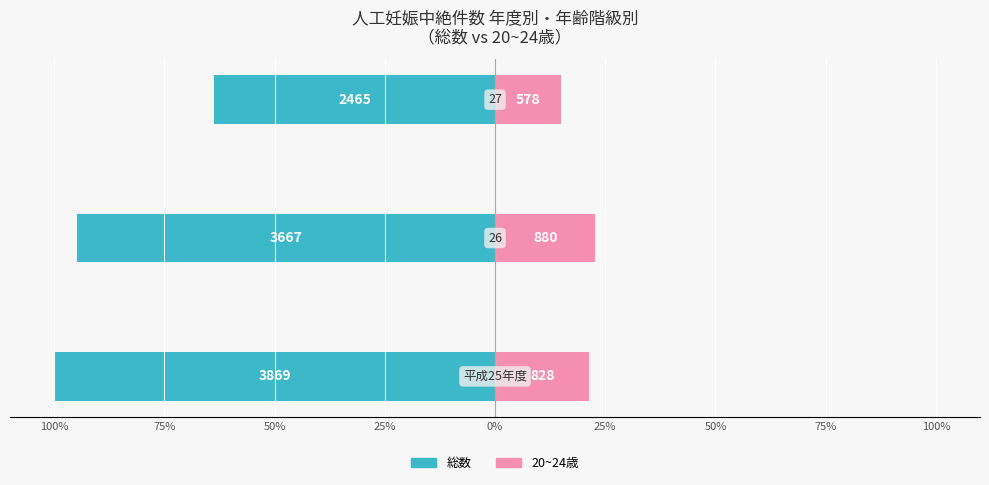

What is the highest value of the 20~24歳 series?

22.7